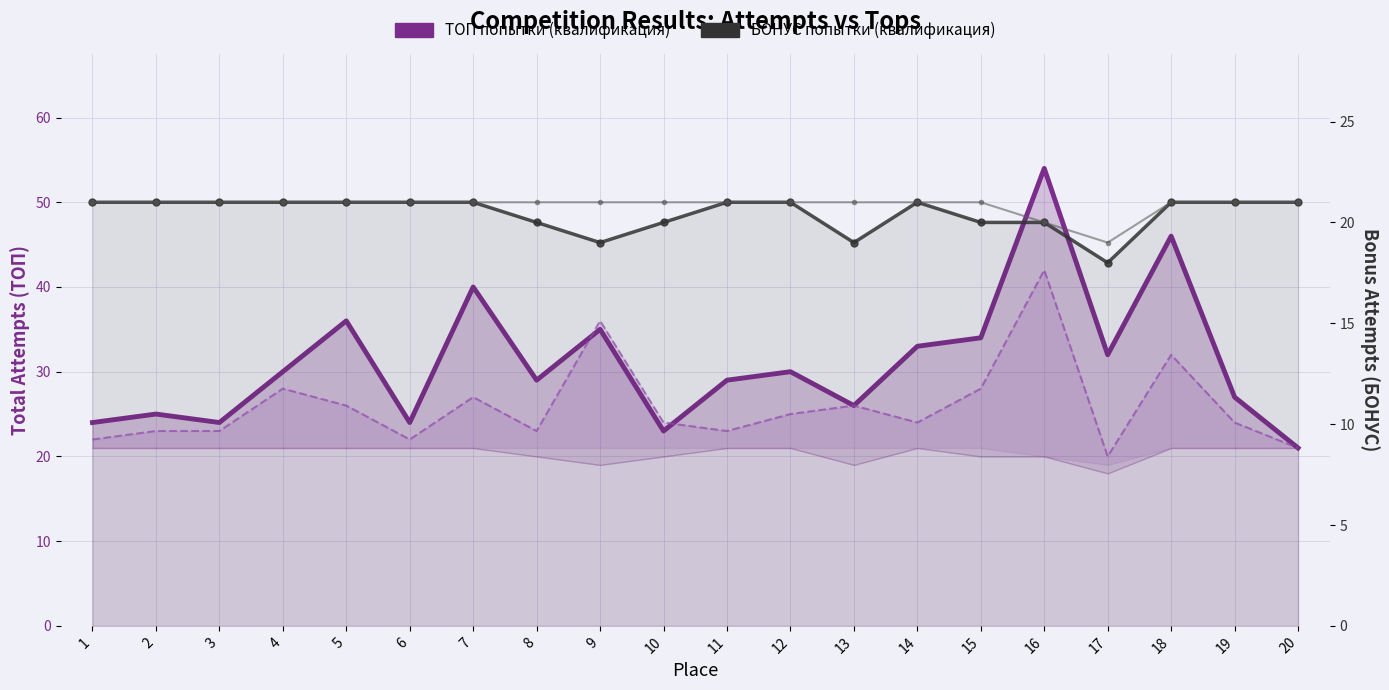

At which category does ТОП попытки (квалификация) reach its first local valley?

3